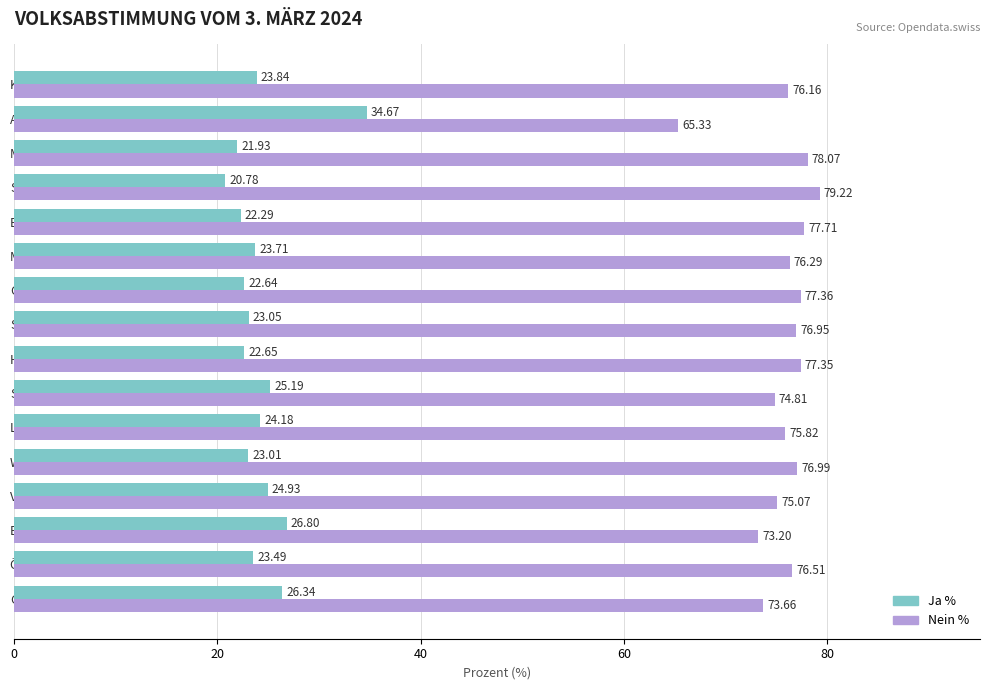

What is the difference between the highest and lowest values at Kanton?

52.3